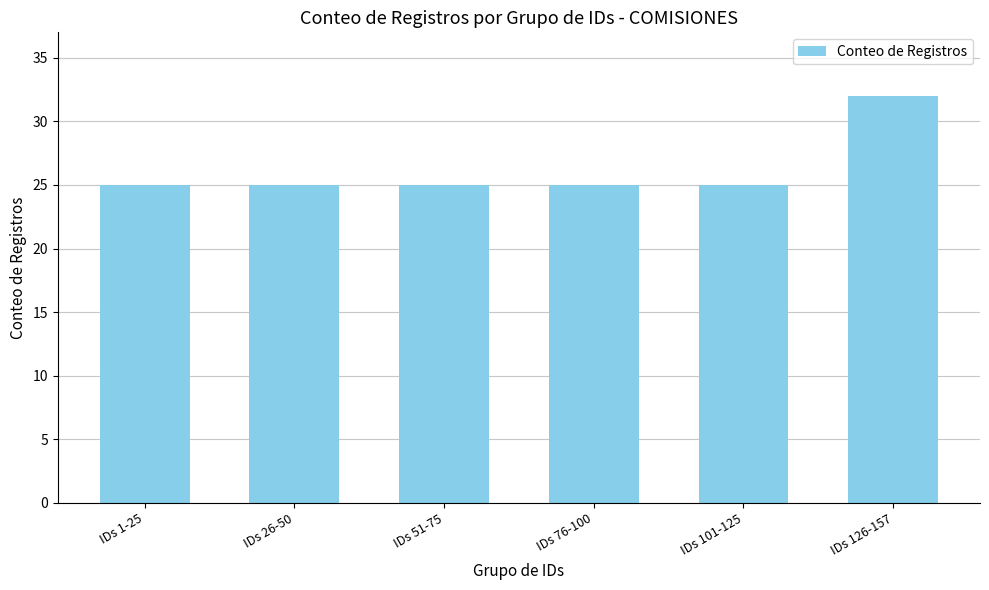

What is the label of the 6th bar from the left?

IDs 126-157